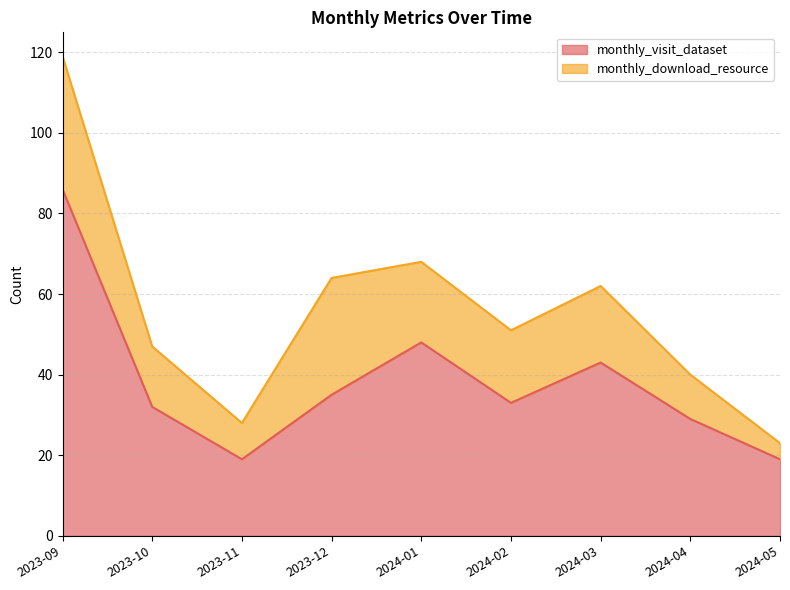

Which label corresponds to the largest value in the chart?

2023-09